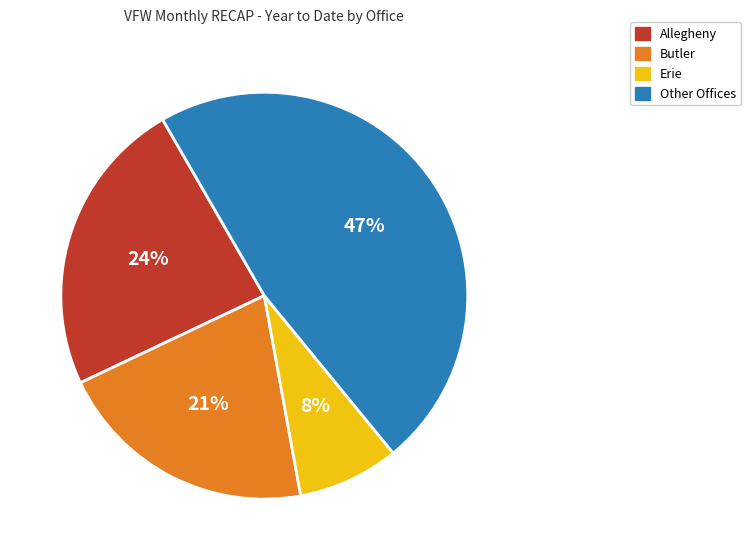

Count the number of slices in the pie.

4